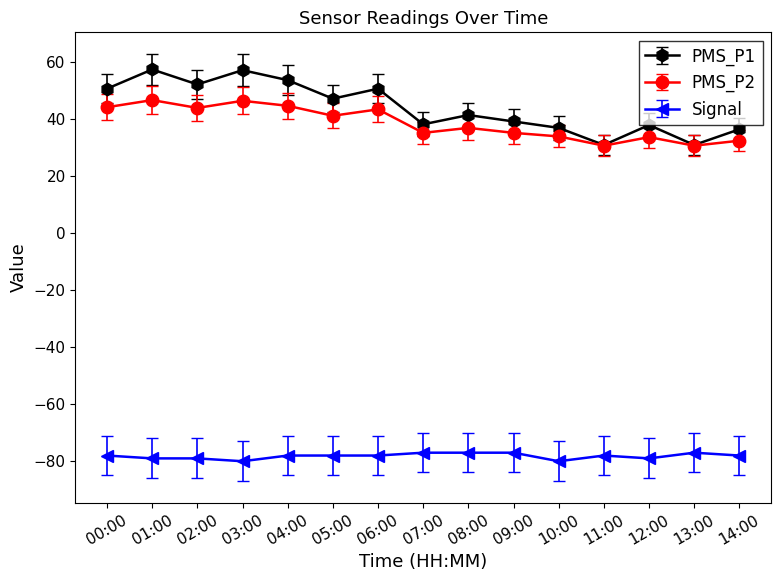

True or false: PMS_P1 and Signal intersect in this chart.

False